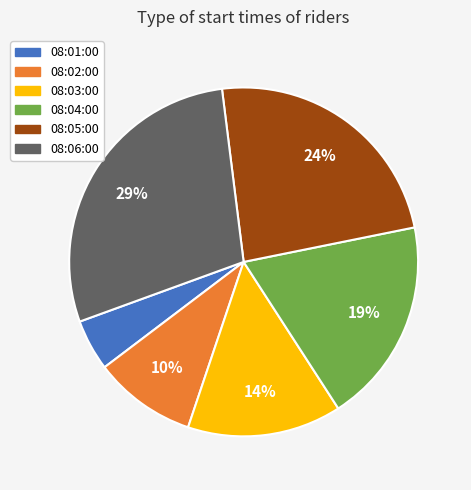

How many segments does this pie chart have?

6